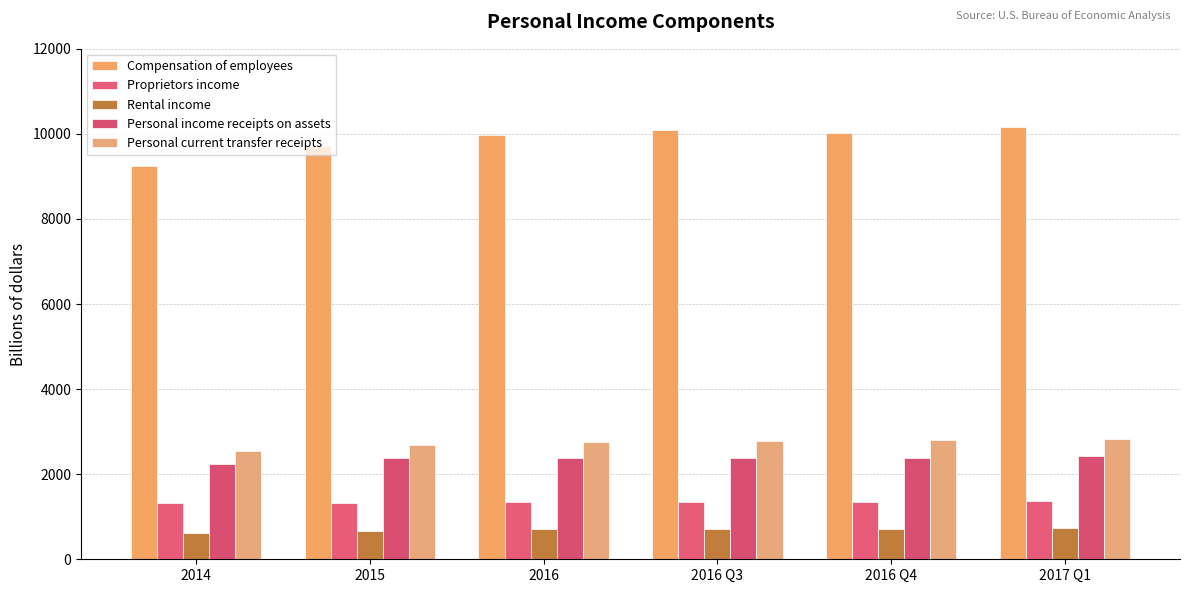

How many bars are there in each group?

5